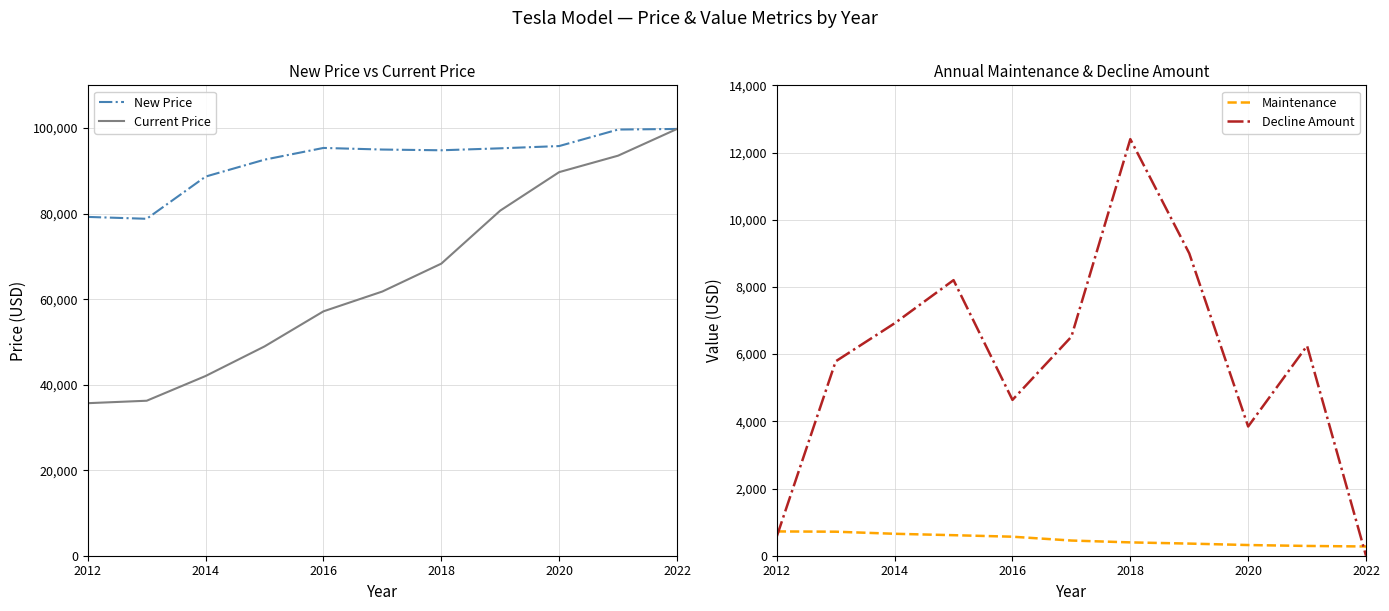

What is the label of the 3rd point from the left?

2014